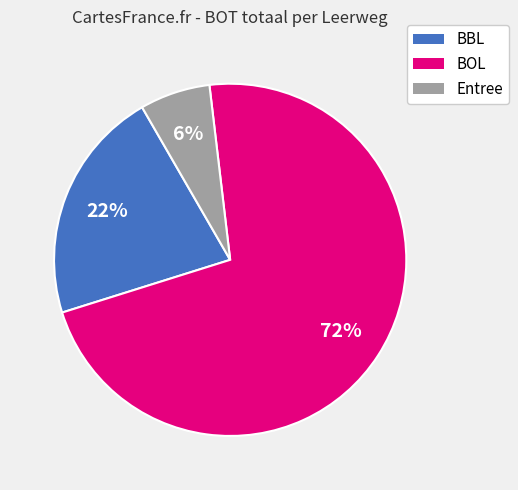

What percentage is the BBL slice, to the nearest percent?

22%